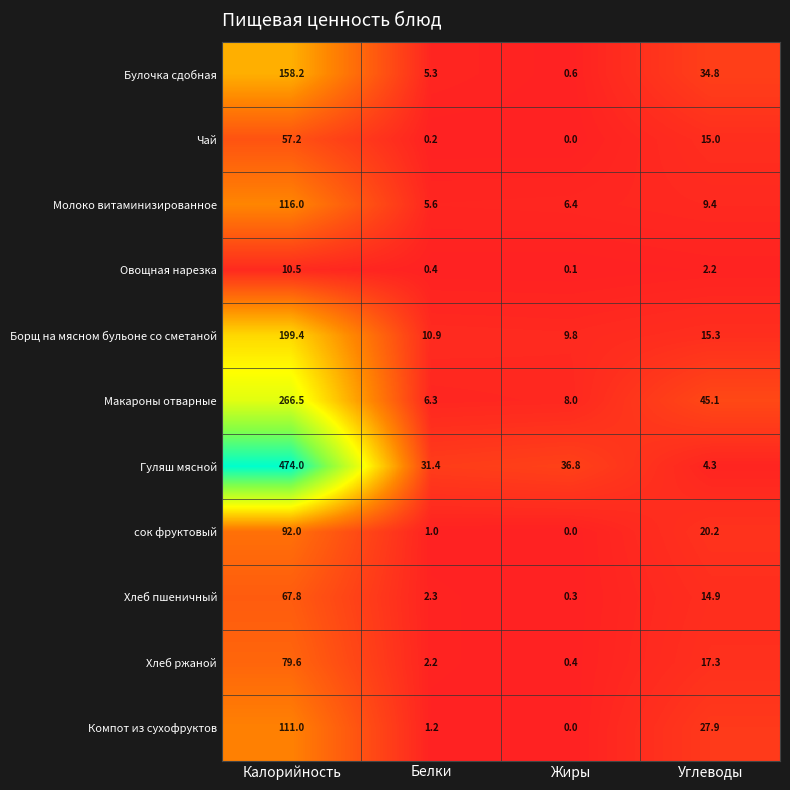

Which series has the largest range (max minus min)?

Гуляш мясной